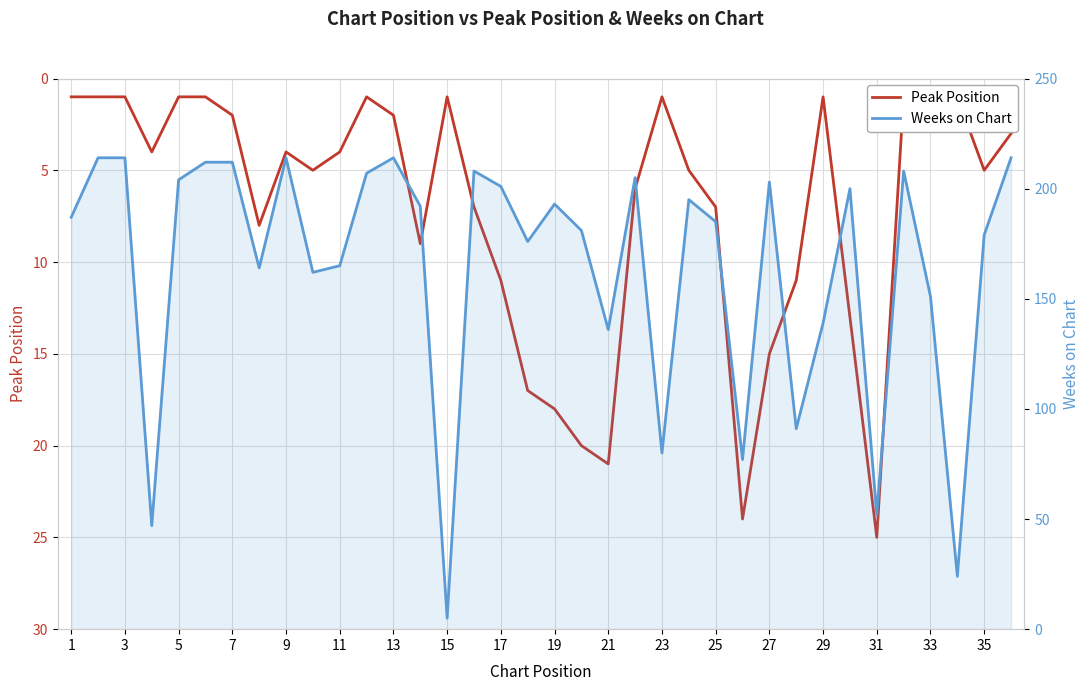

Reading right to left, extract all data points from this chart.

Peak Position: 3	5	1	1	1	25	13	1	11	15	24	7	5	1	6	21	20	18	17	11	7	1	9	2	1	4	5	4	8	2	1	1	4	1	1	1
Weeks on Chart: 214	179	24	151	208	52	200	139	91	203	77	185	195	80	205	136	181	193	176	201	208	5	192	214	207	165	162	214	164	212	212	204	47	214	214	187